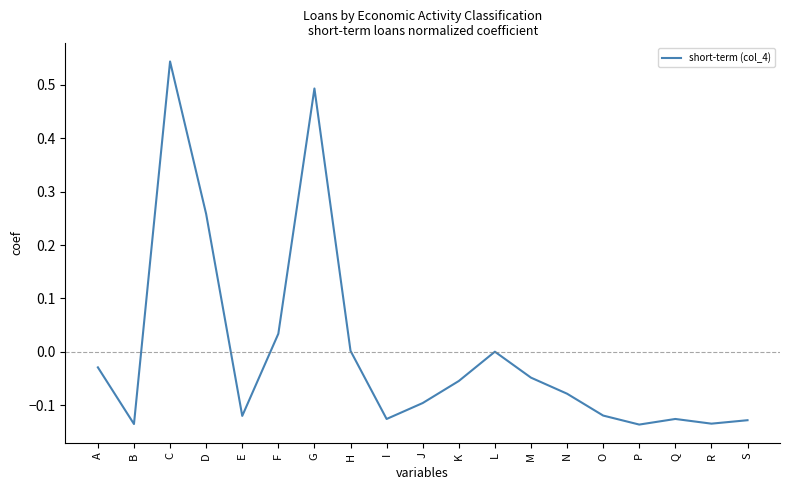

At which category does the chart reach its peak across all series?

C